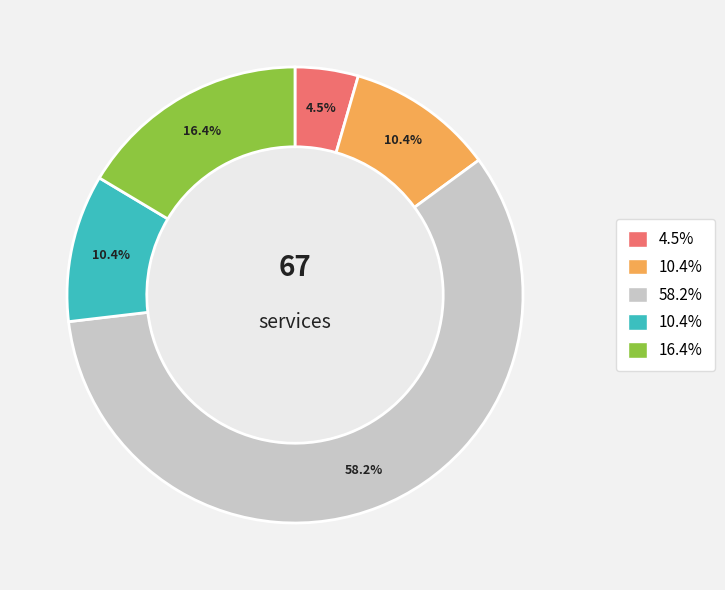

Is there a majority slice in this chart?

Yes